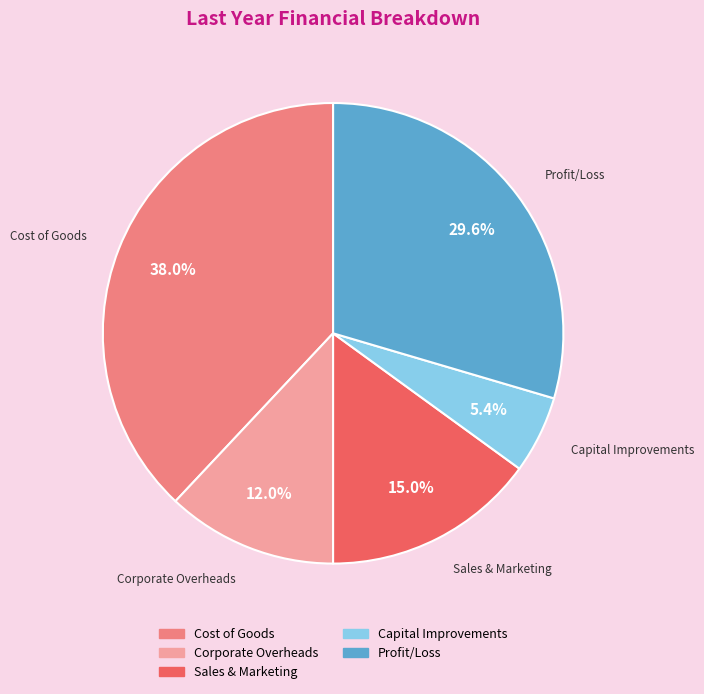

True or false: Capital Improvements accounts for 5% of the total.

True